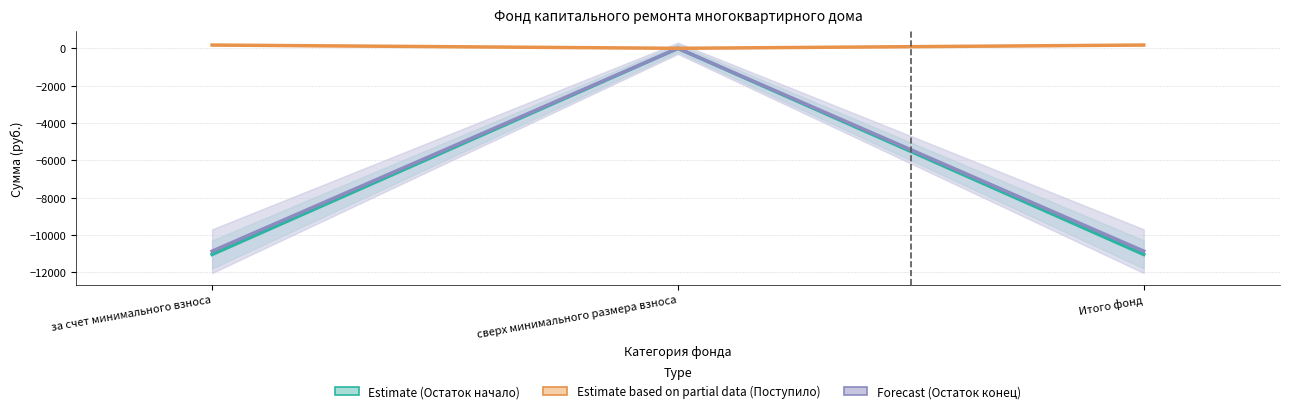

Which series has the largest total across all categories?

Estimate based on partial data (Поступило)